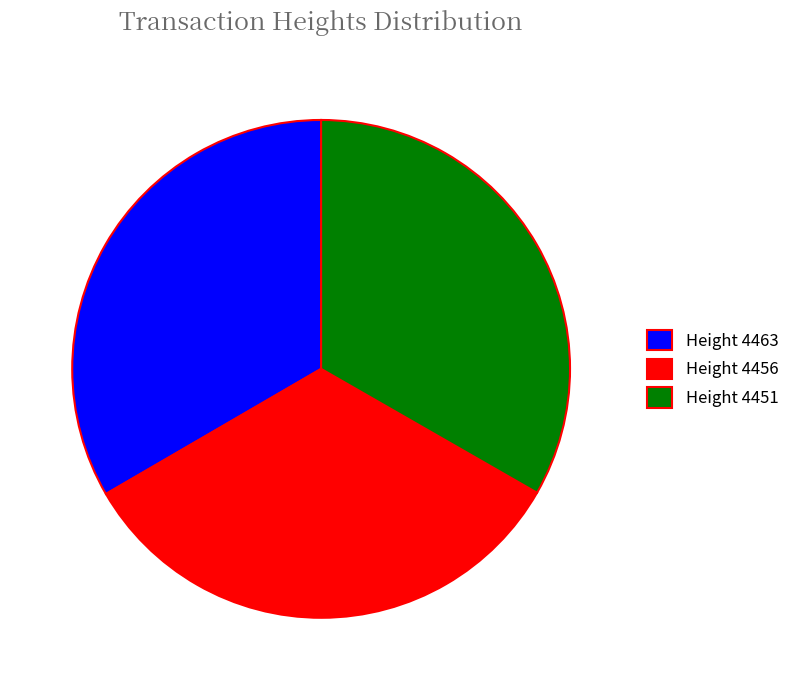

Is the sum of Height 4456 and Height 4451 greater than half?

Yes